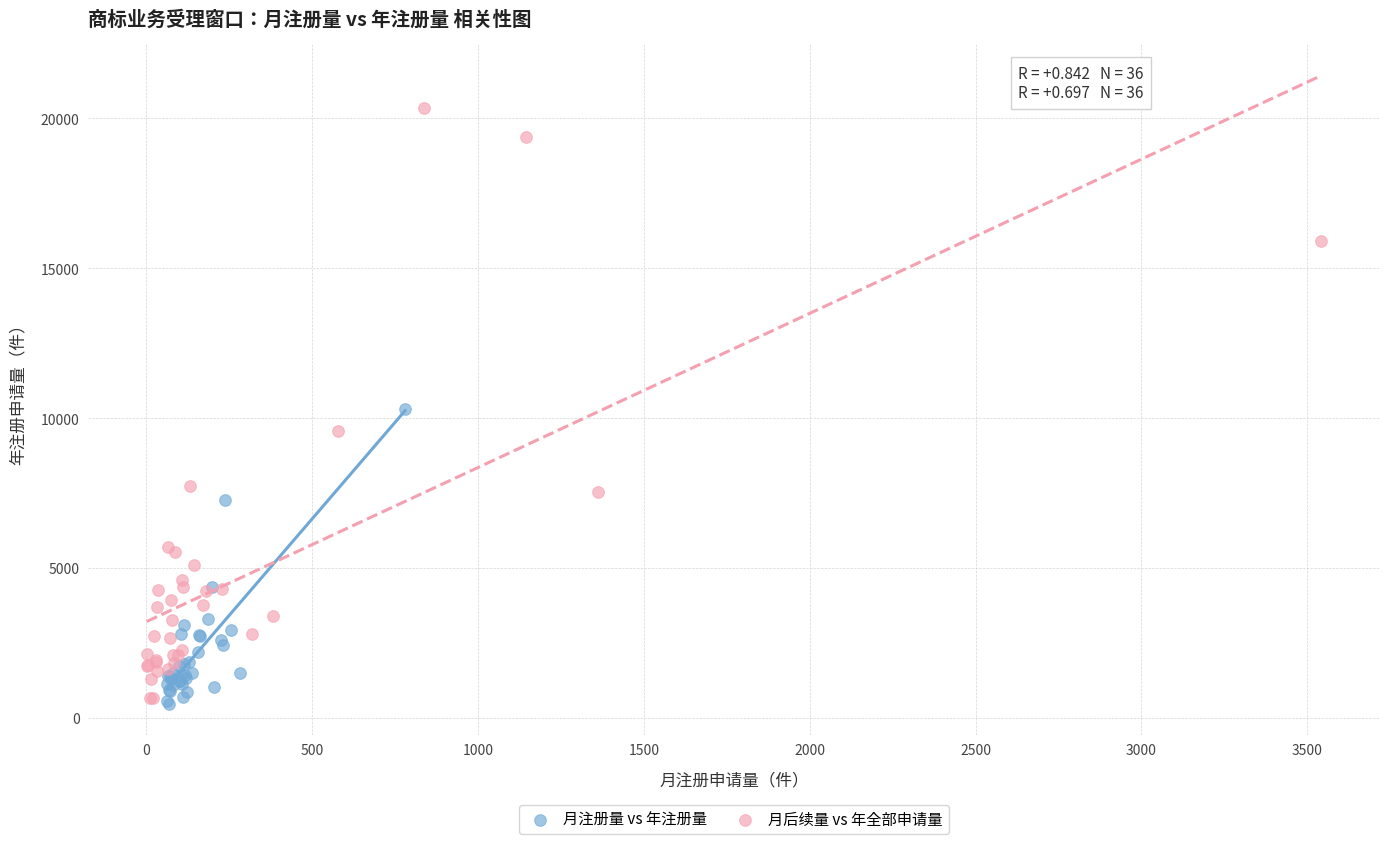

Which series reaches the maximum Y coordinate?

月后续量 vs 年全部申请量